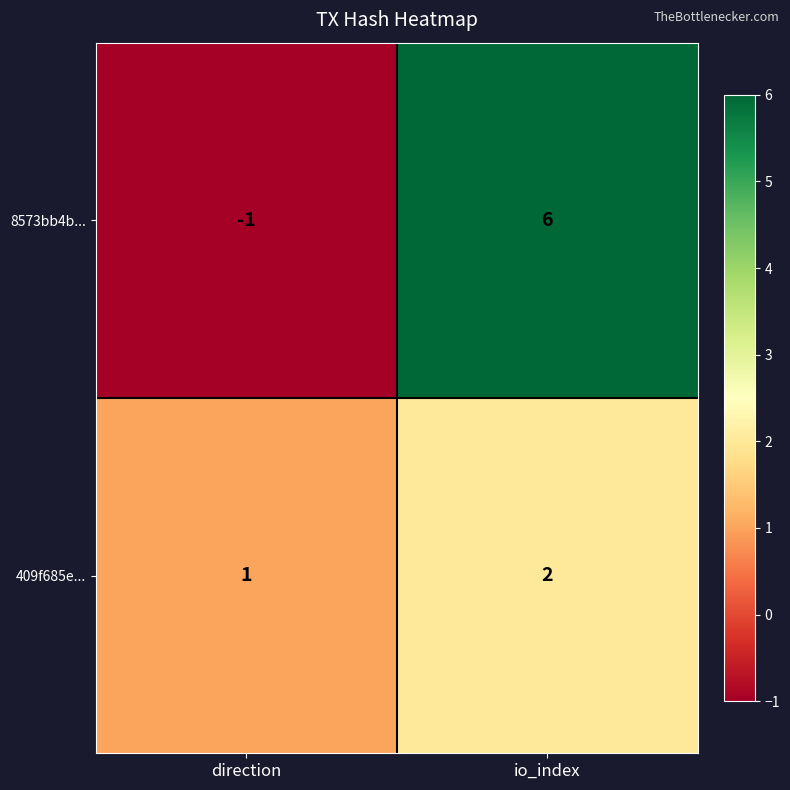

Where is 409f685e... nearest to the value 1?

direction